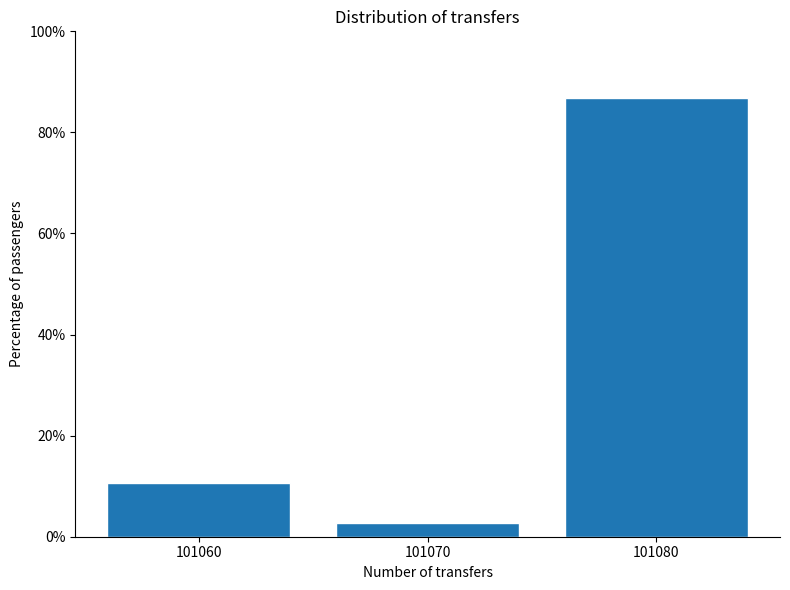

Reading left to right, list all the values displayed in this chart.

10.6	2.6	86.8